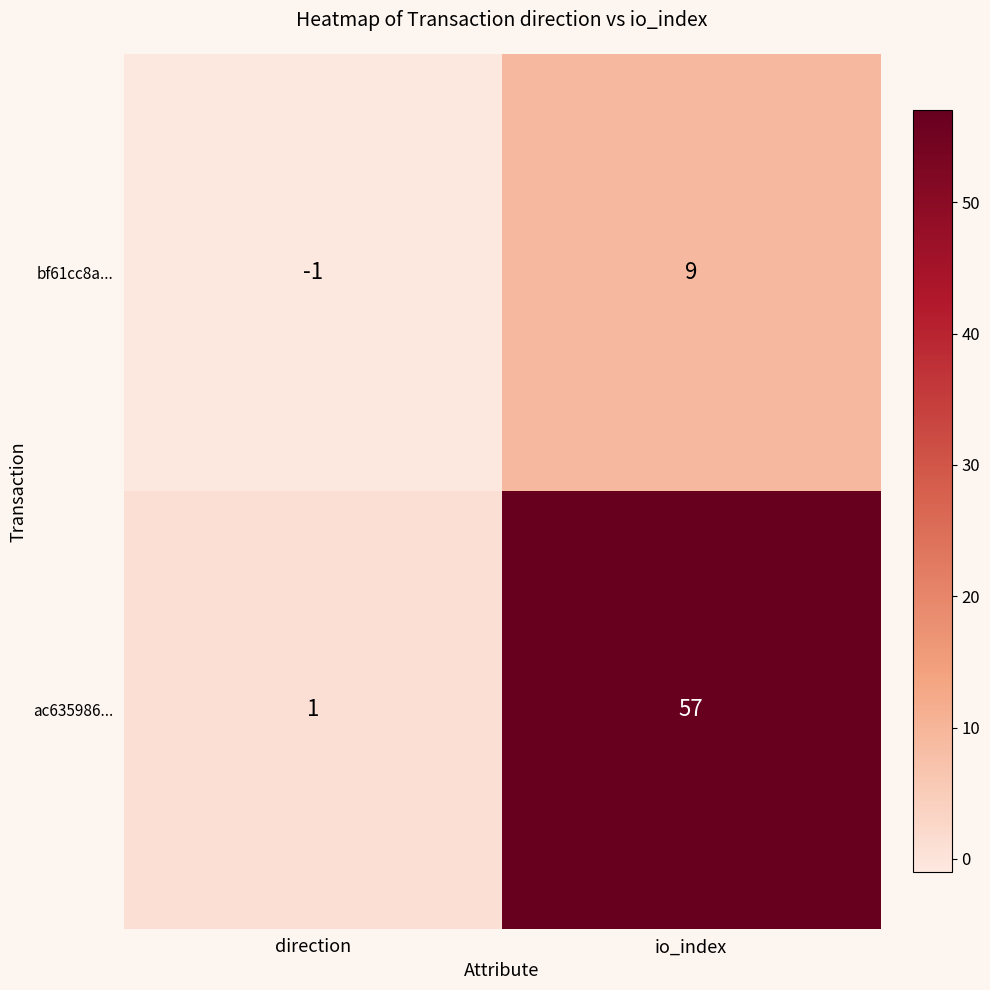

What is the difference between the ac635986... values at direction and io_index?

56